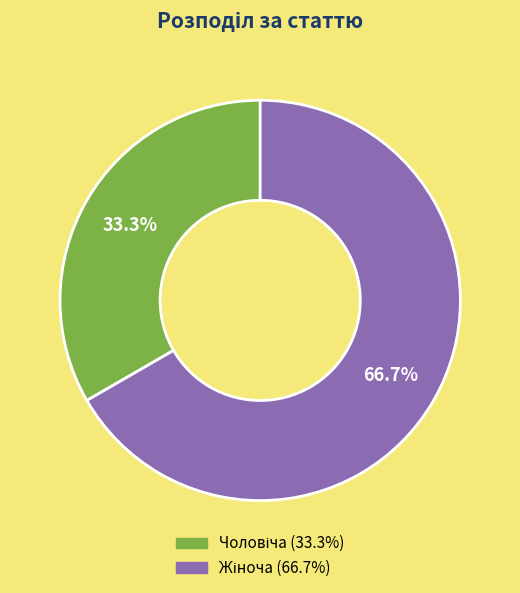

Is there a majority slice in this chart?

Yes